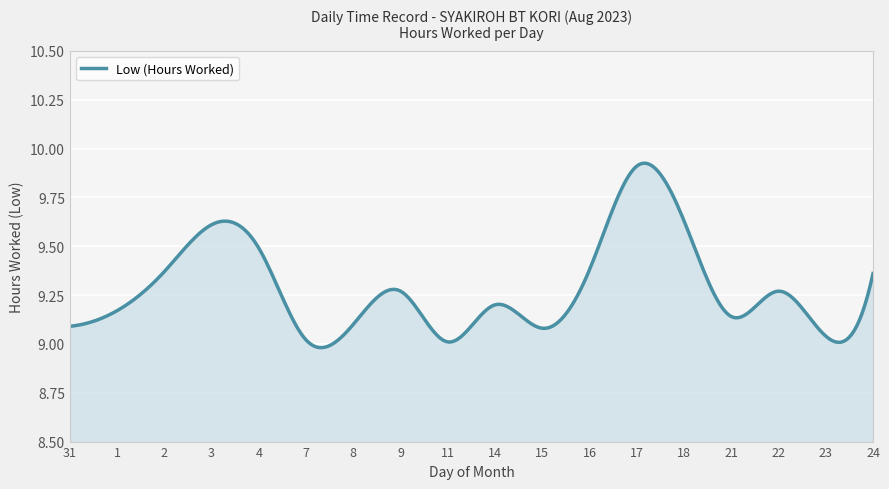

What is the smallest value displayed?

9.0